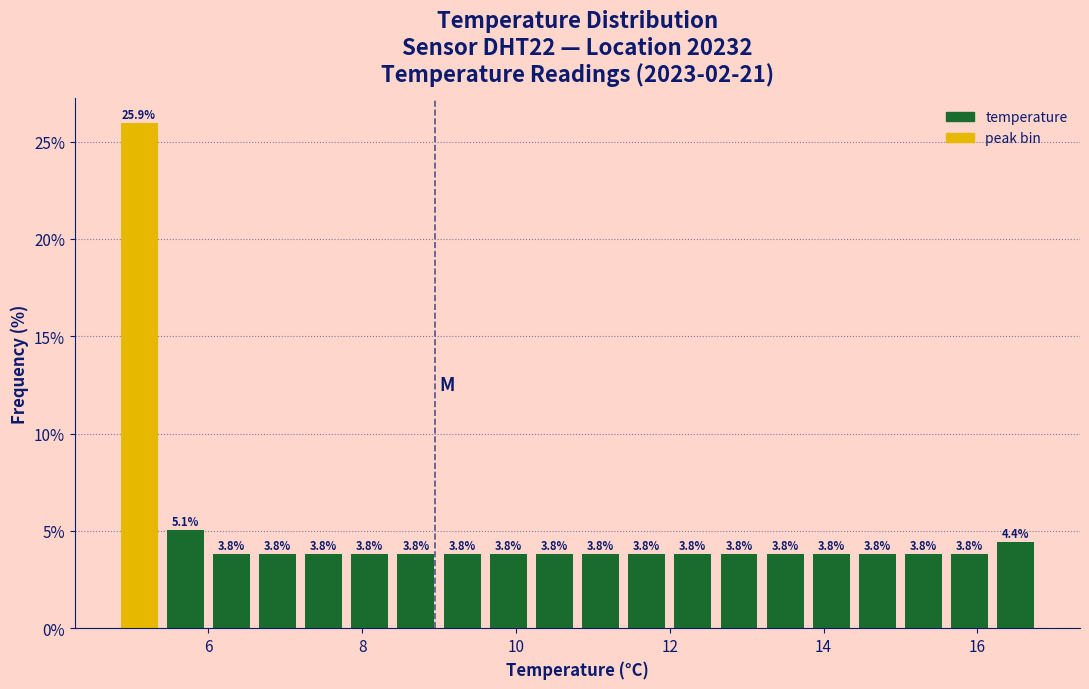

Read against the x-axis, roughly where is the centre of the tallest bar?

5.2